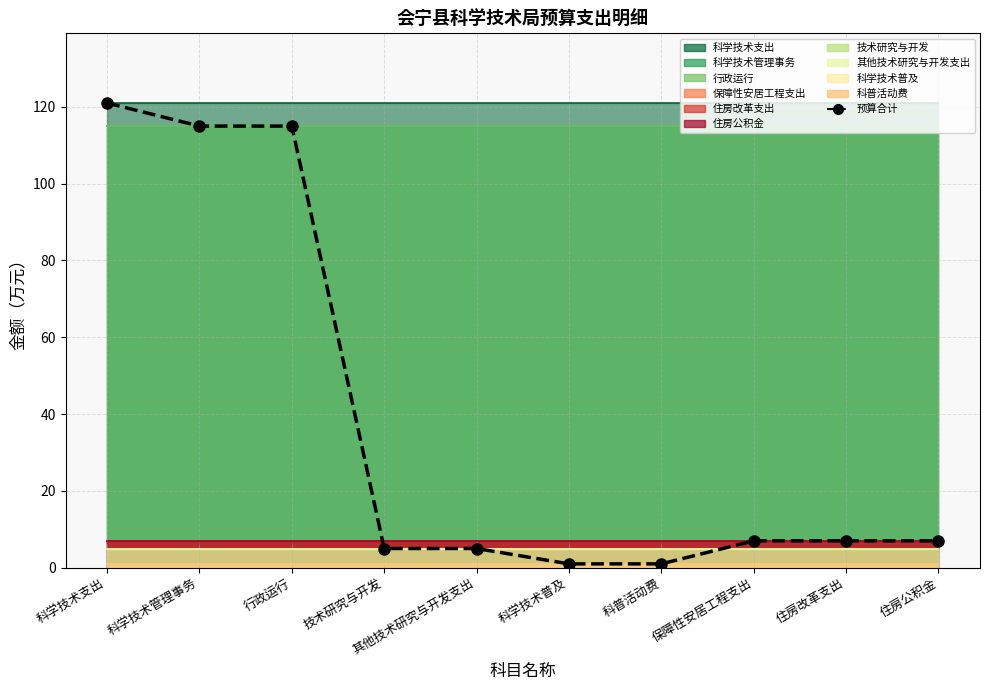

How many lines are shown in the chart?

1